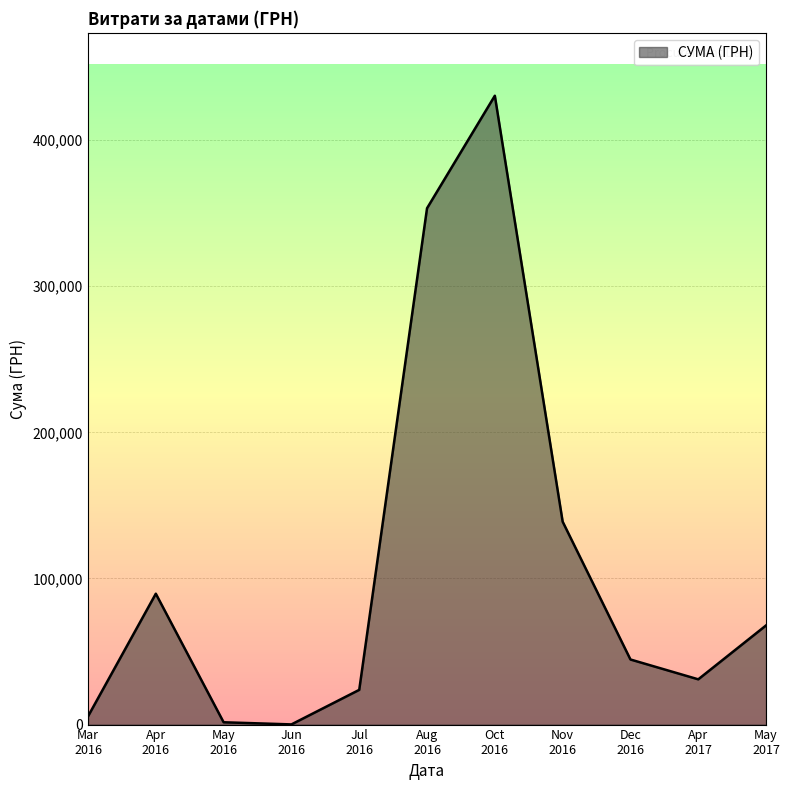

How many lines are shown in the chart?

1